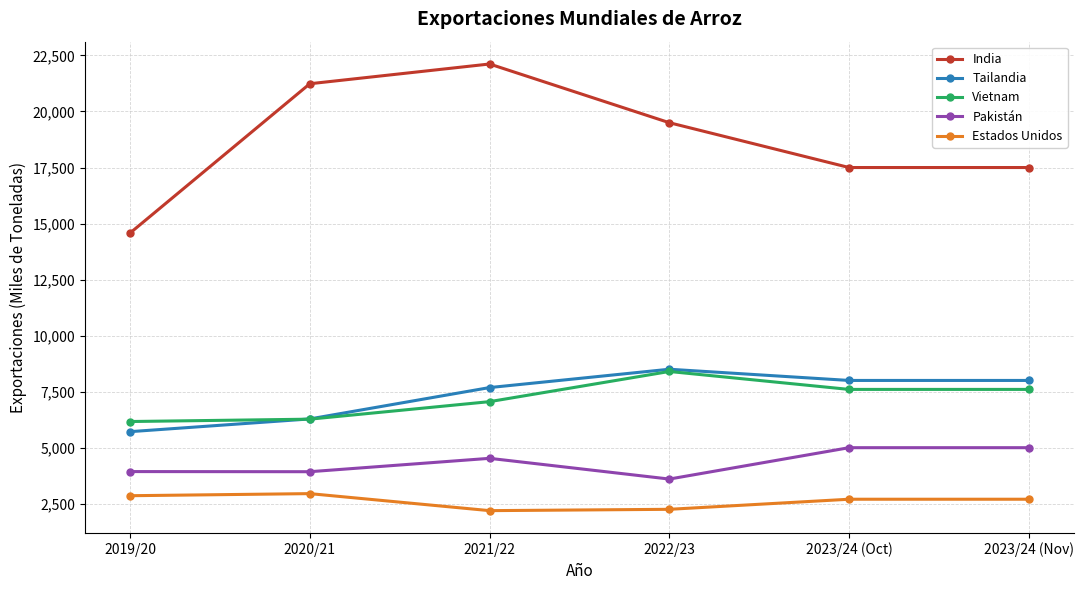

True or false: Pakistán and Vietnam cross at least once.

False